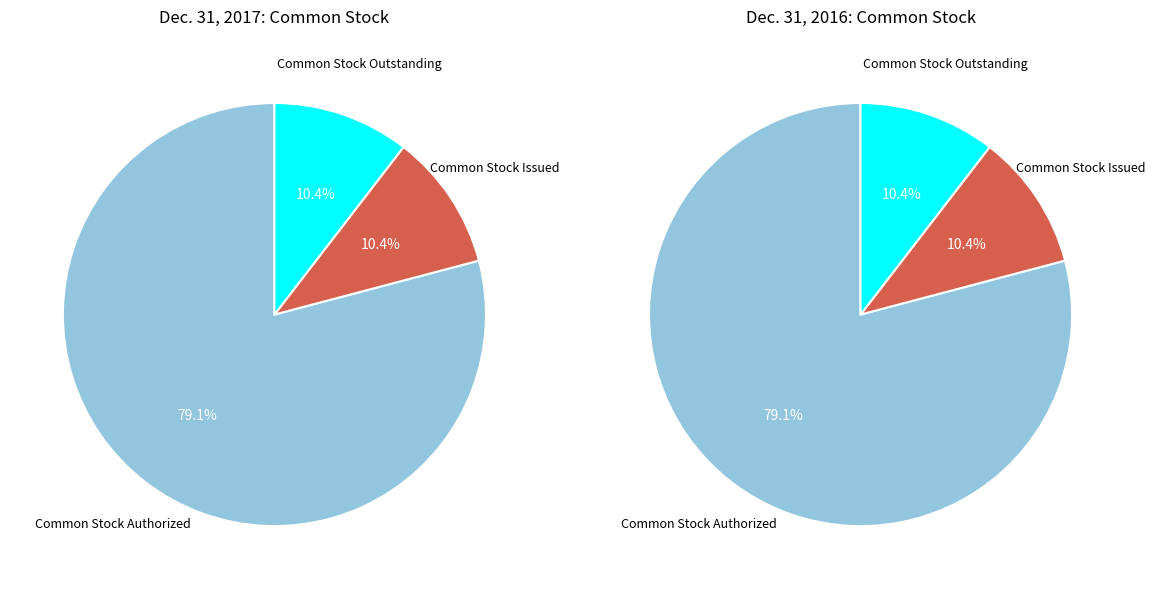

What is the majority slice?

Common Stock Authorized